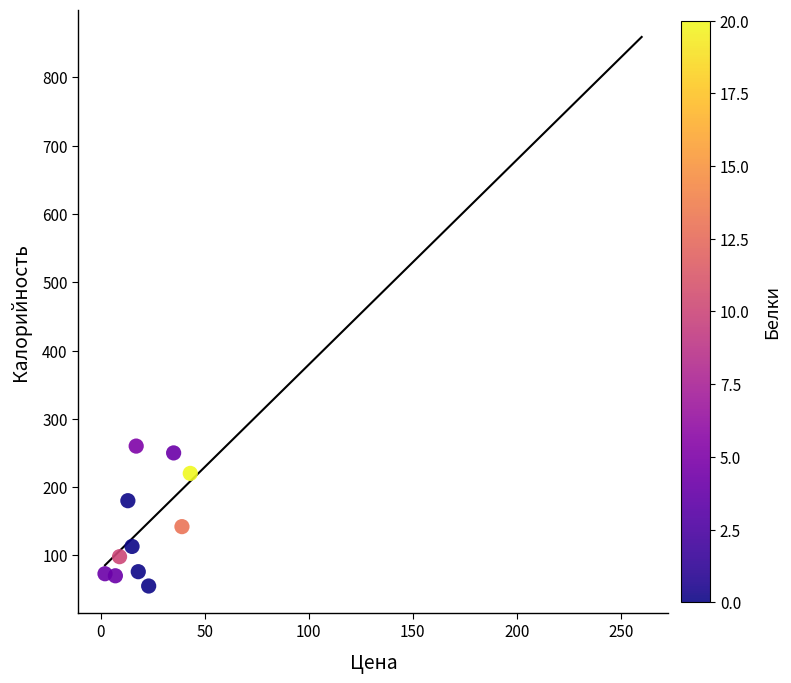

What is the range of X values (max minus min)?

41